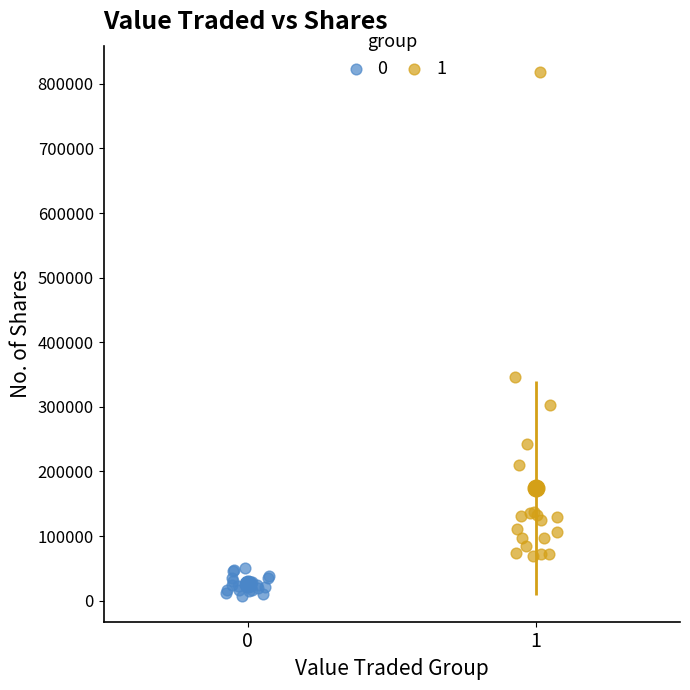

Which series reaches the minimum Y coordinate?

0